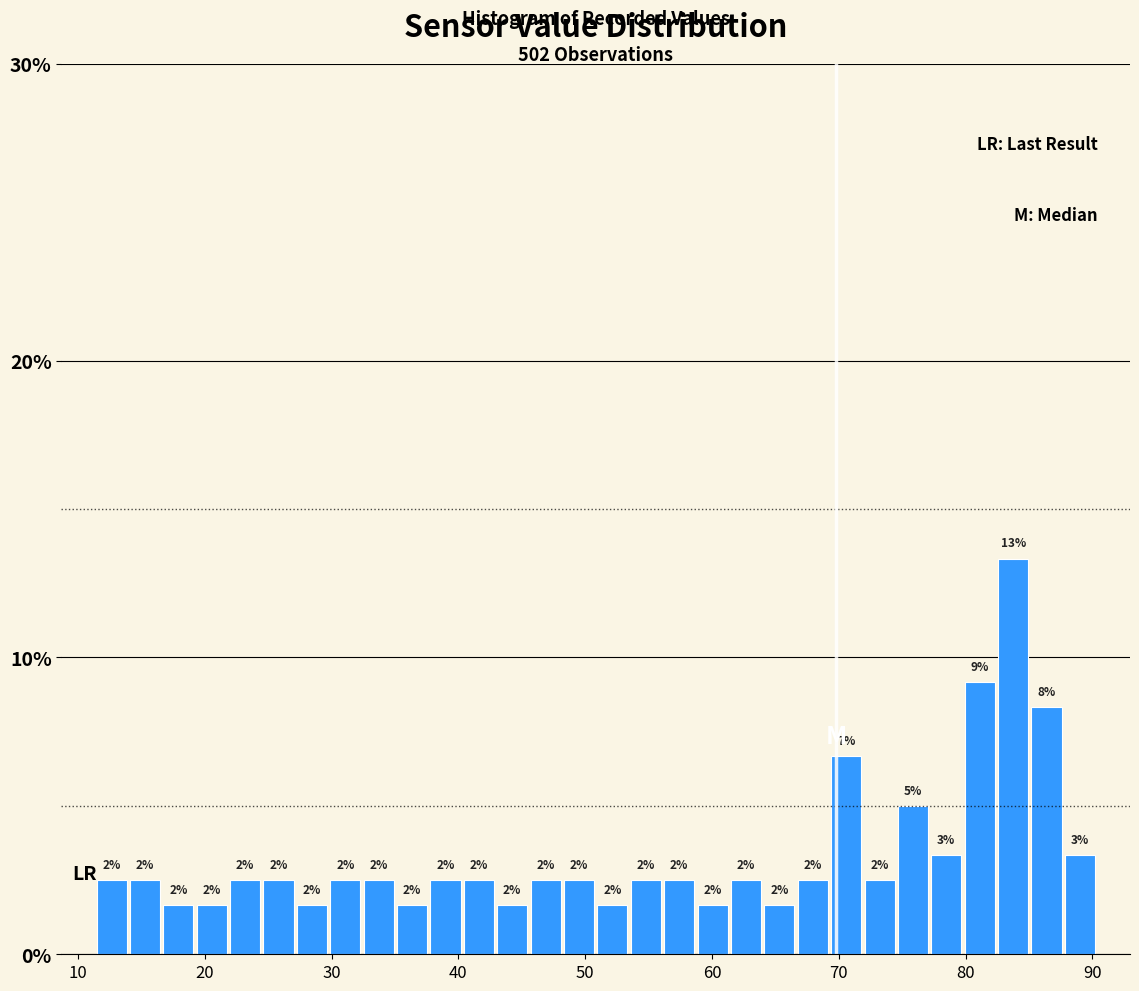

Read against the x-axis, roughly where is the centre of the tallest bar?

84